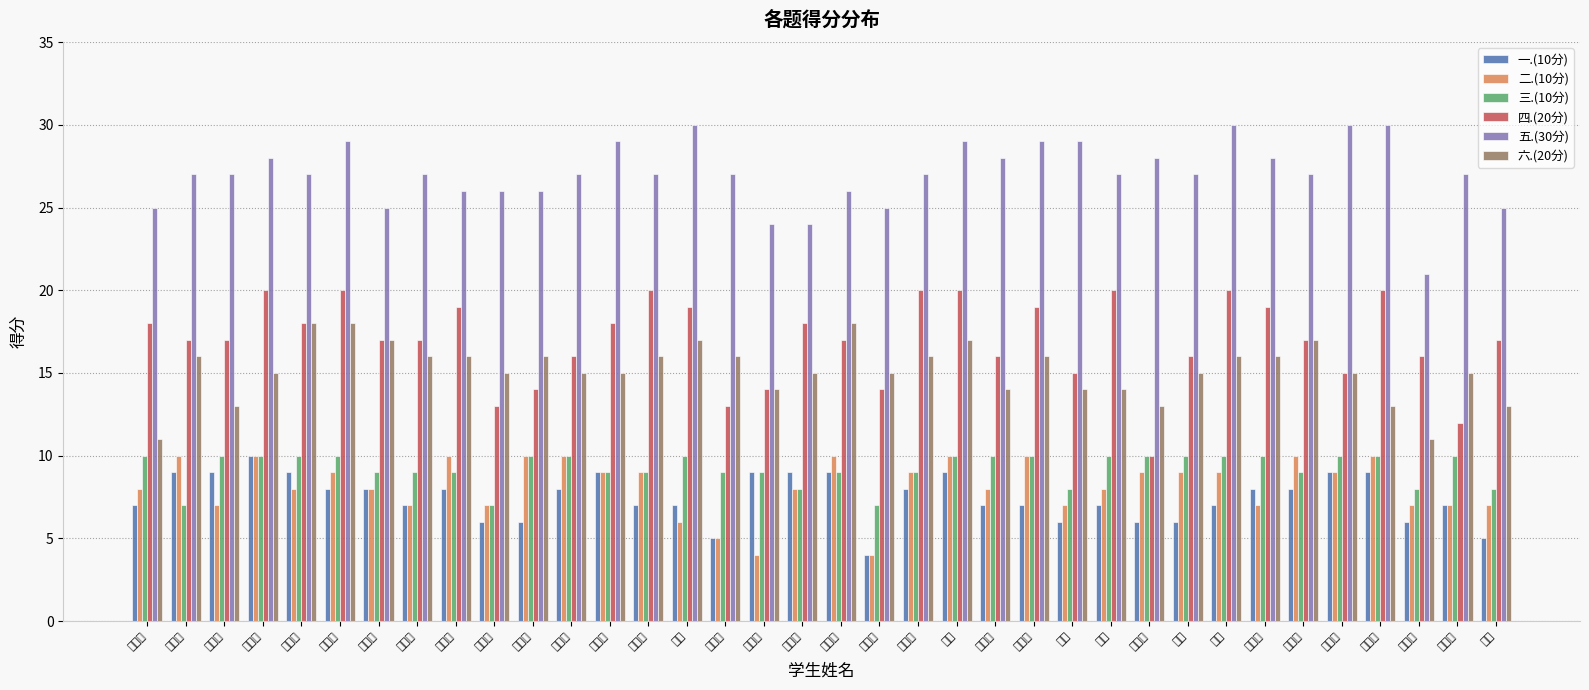

Which category has the lowest value in the 三.(10分) series?

胡祖琳